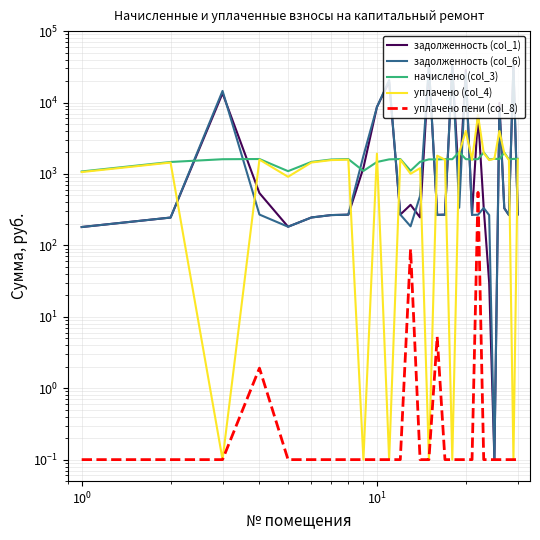

True or false: задолженность (col_1) and уплачено пени (col_8) cross at least once.

False